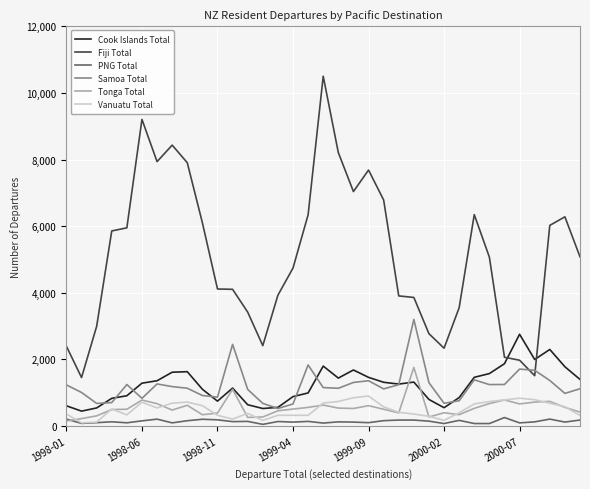

True or false: Cook Islands Total and PNG Total cross at least once.

False